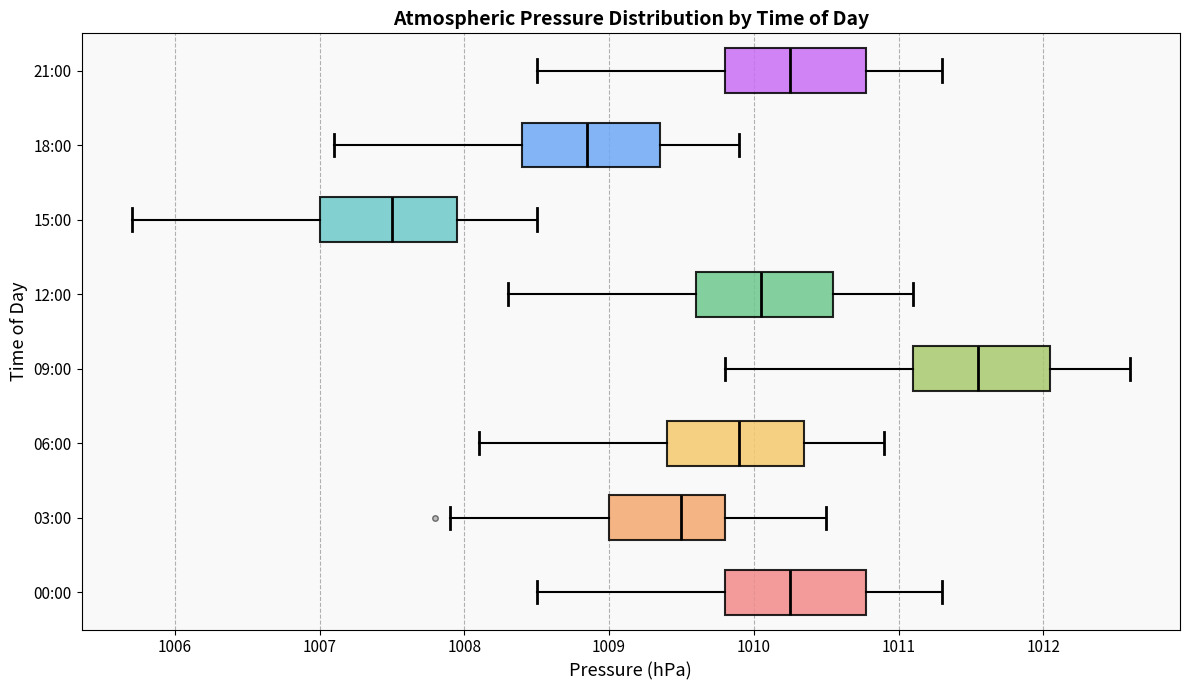

Reading bottom to top, read every box against the x-axis: the position of its median line, the range the box covers, and the ends of its whiskers. The values are not printed on the chart, so give them approximately, as read against the axis.

00:00: median 1010.3, box 1009.8 to 1010.8, whiskers 1008.5 to 1011.3
03:00: median 1009.5, box 1009.0 to 1009.8, whiskers 1007.9 to 1010.5
06:00: median 1009.9, box 1009.4 to 1010.4, whiskers 1008.1 to 1010.9
09:00: median 1011.6, box 1011.1 to 1012.1, whiskers 1009.8 to 1012.6
12:00: median 1010.1, box 1009.6 to 1010.6, whiskers 1008.3 to 1011.1
15:00: median 1007.5, box 1007.0 to 1008.0, whiskers 1005.7 to 1008.5
18:00: median 1008.9, box 1008.4 to 1009.4, whiskers 1007.1 to 1009.9
21:00: median 1010.3, box 1009.8 to 1010.8, whiskers 1008.5 to 1011.3